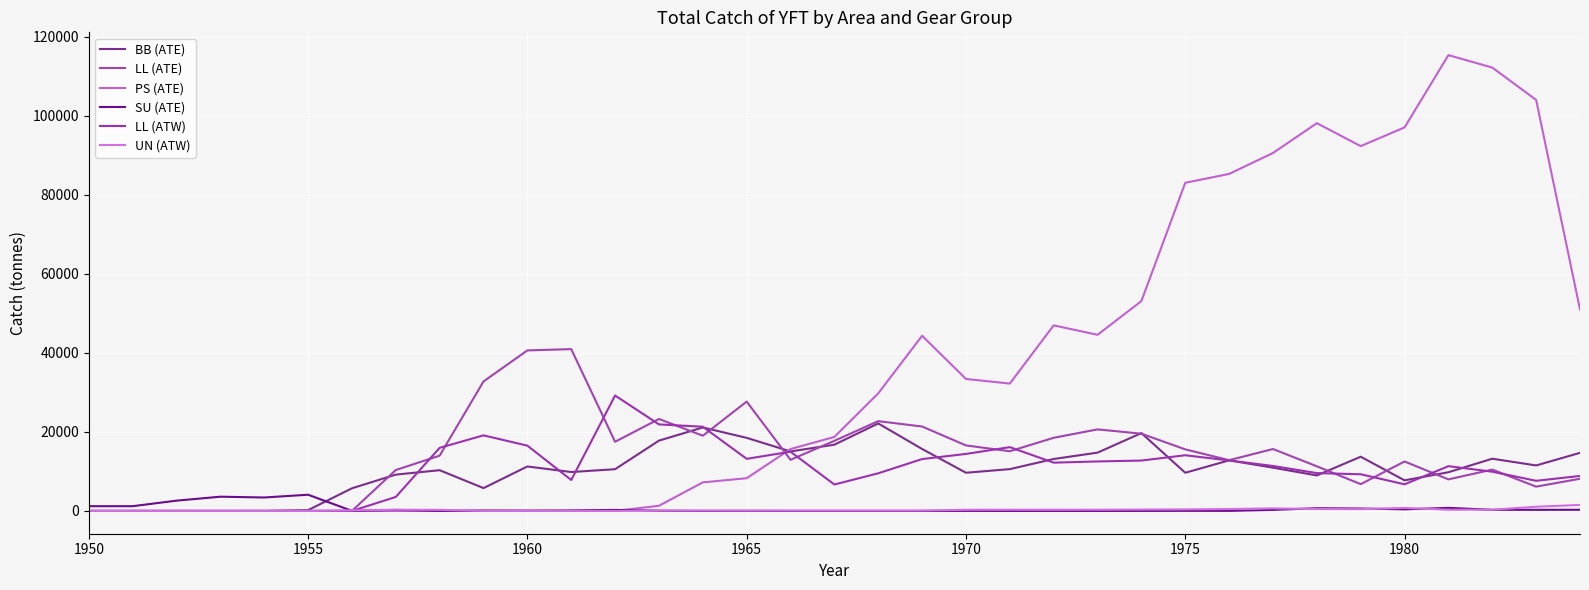

How many intersections are there between LL (ATE) and UN (ATW)?

1